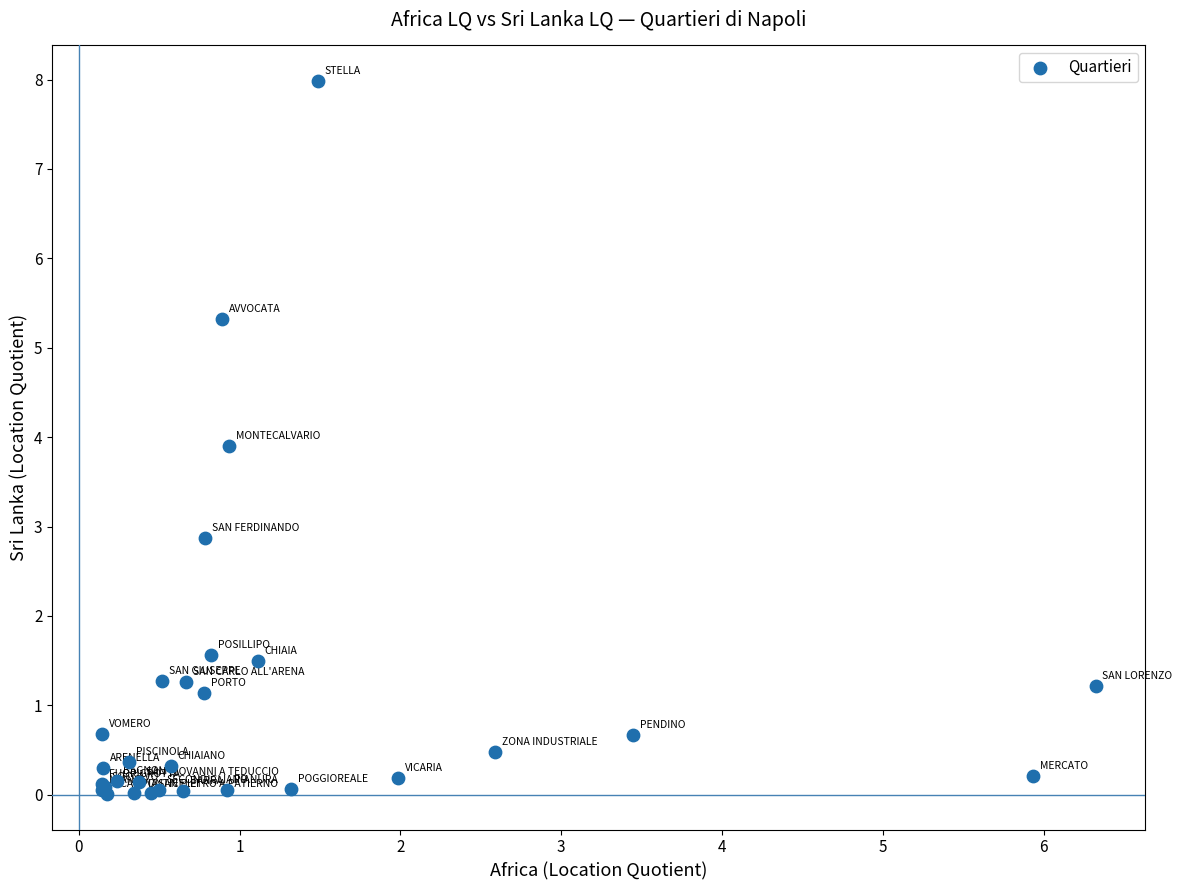

What Y value in the scatter plot is closest to 3?

2.9